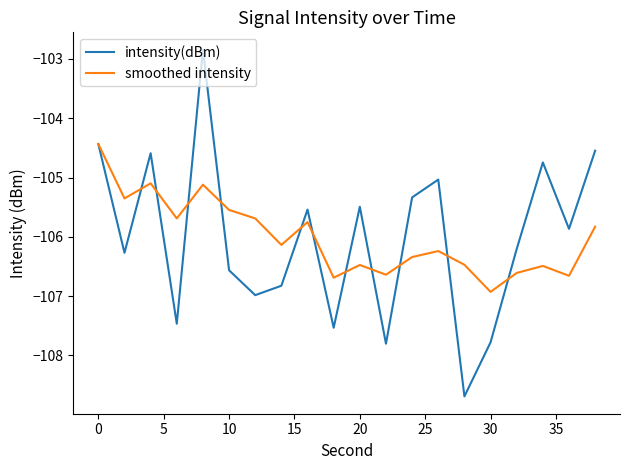

Does the chart have visible grid lines?

No